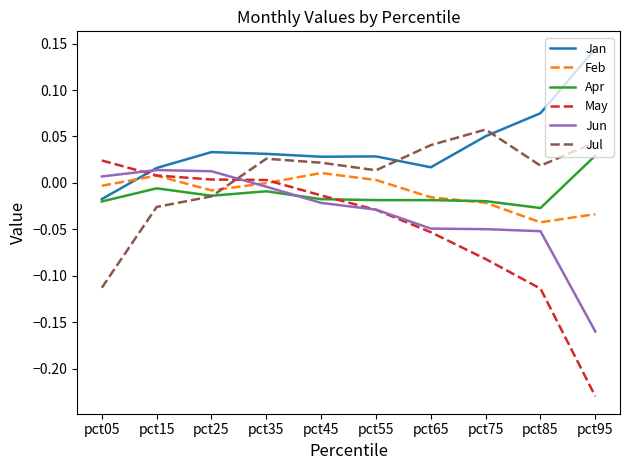

How many intersections are there between Jun and Jul?

1